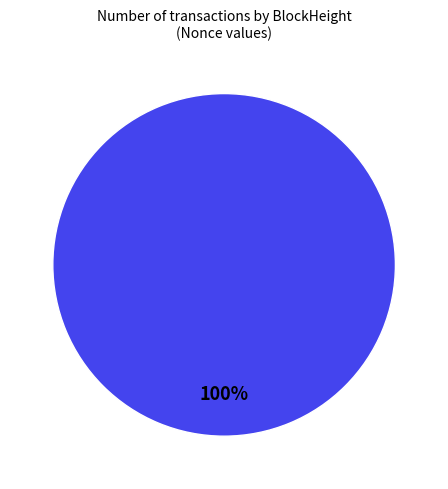

Does any single category account for the majority?

Yes